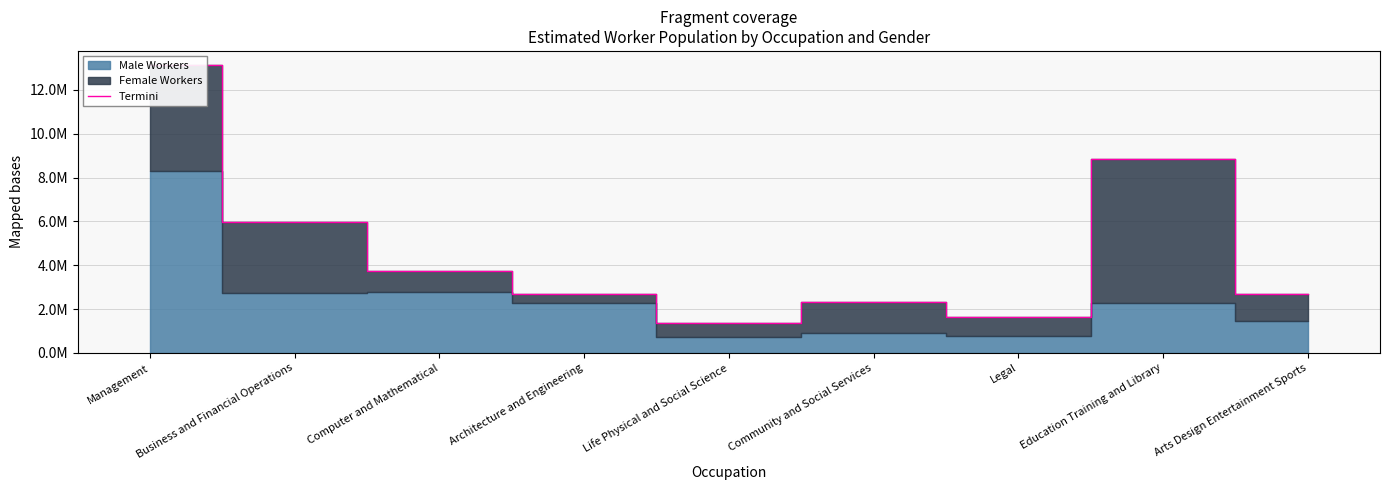

Does the chart display data point markers on the line(s)?

No